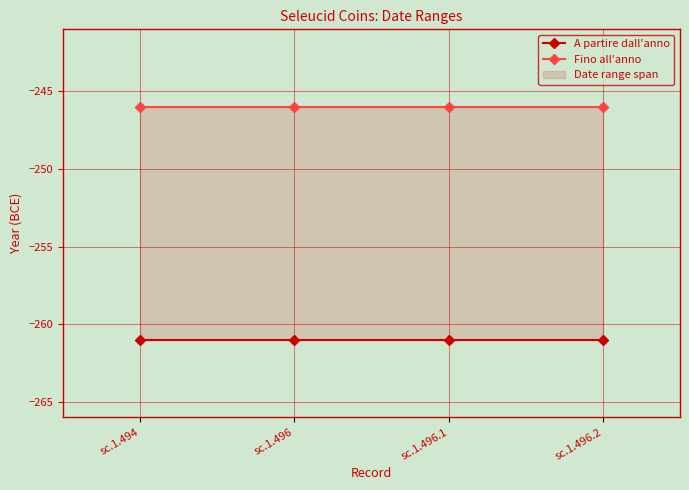

What are all the series names shown in the legend?

A partire dall'anno, Fino all'anno